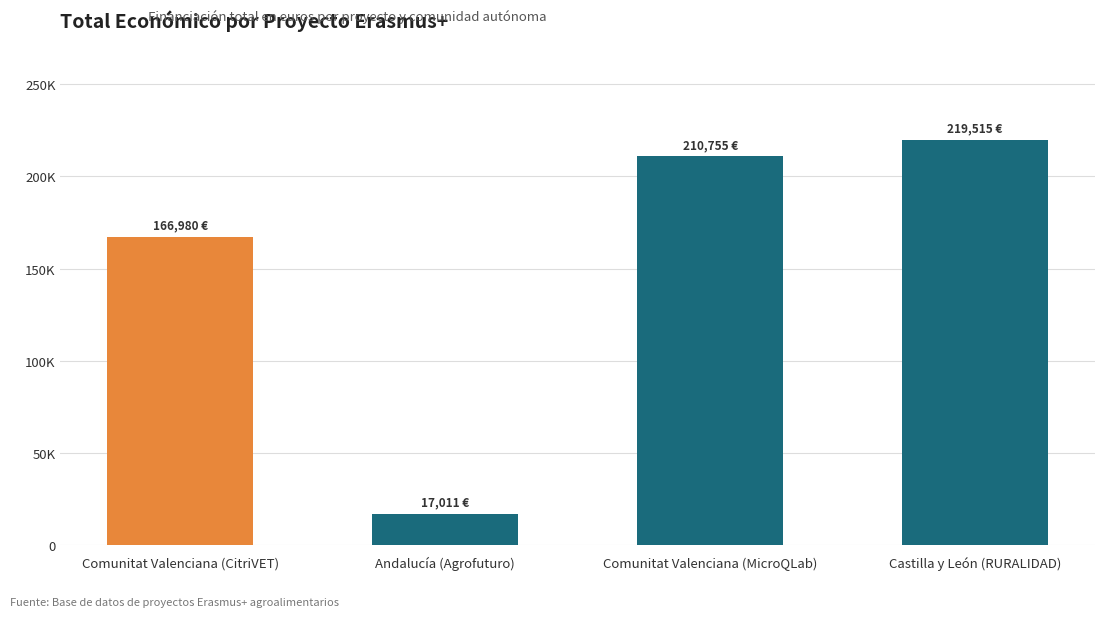

Between Comunitat Valenciana (MicroQLab) and Comunitat Valenciana (CitriVET), which is larger?

Comunitat Valenciana (MicroQLab)